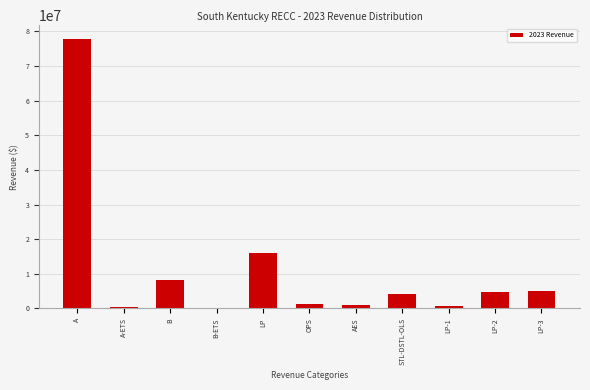

Where is the data nearest to the value 38956644?

LP